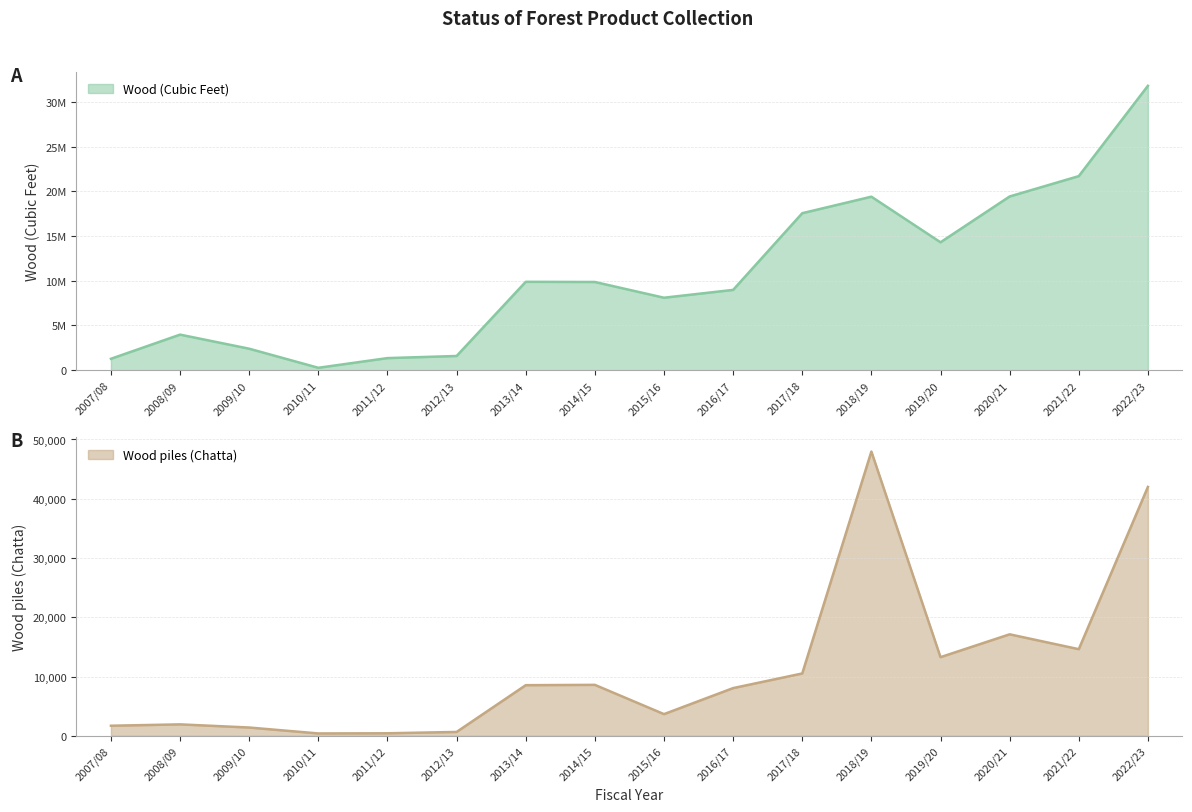

Which series has the widest spread of values?

Wood (Cubic Feet)